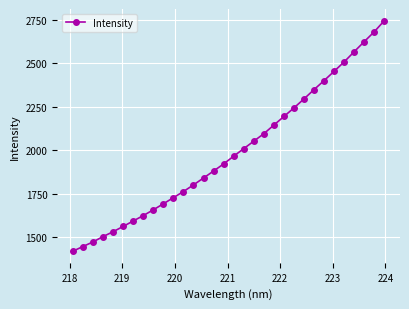

What is the maximum value shown in the chart?

2746.3